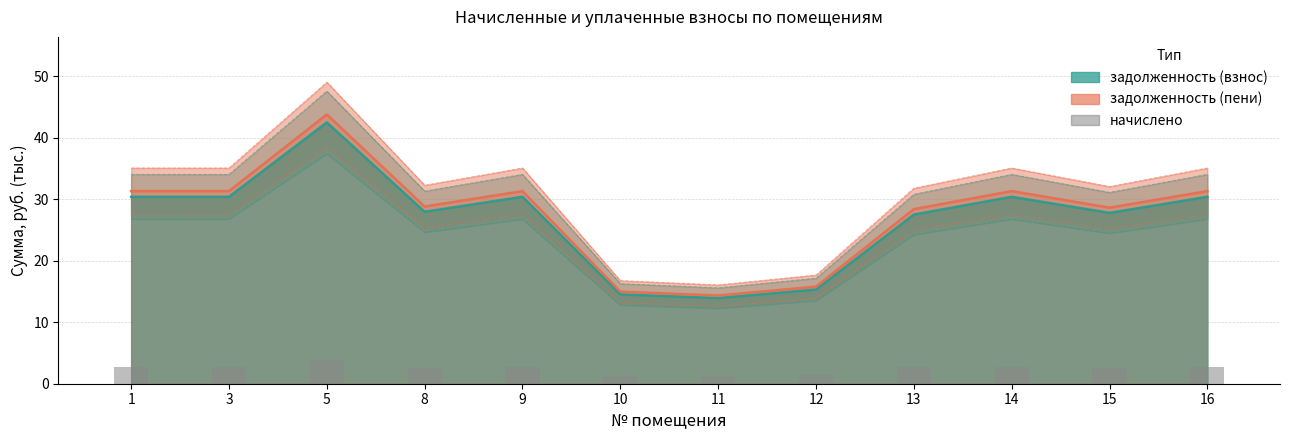

What is the value of the 3rd bar from the left?

3.9